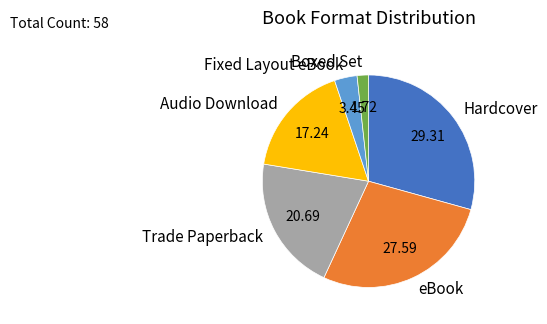

What is the largest slice in the pie chart?

Hardcover